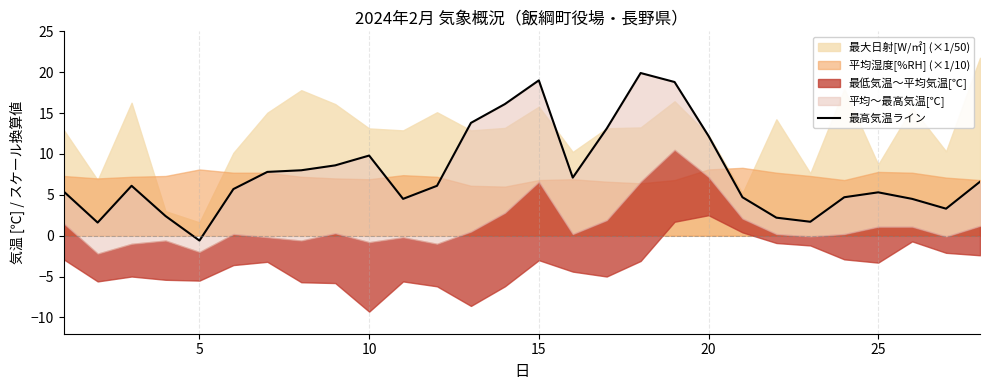

How many data points are less than 6?

13